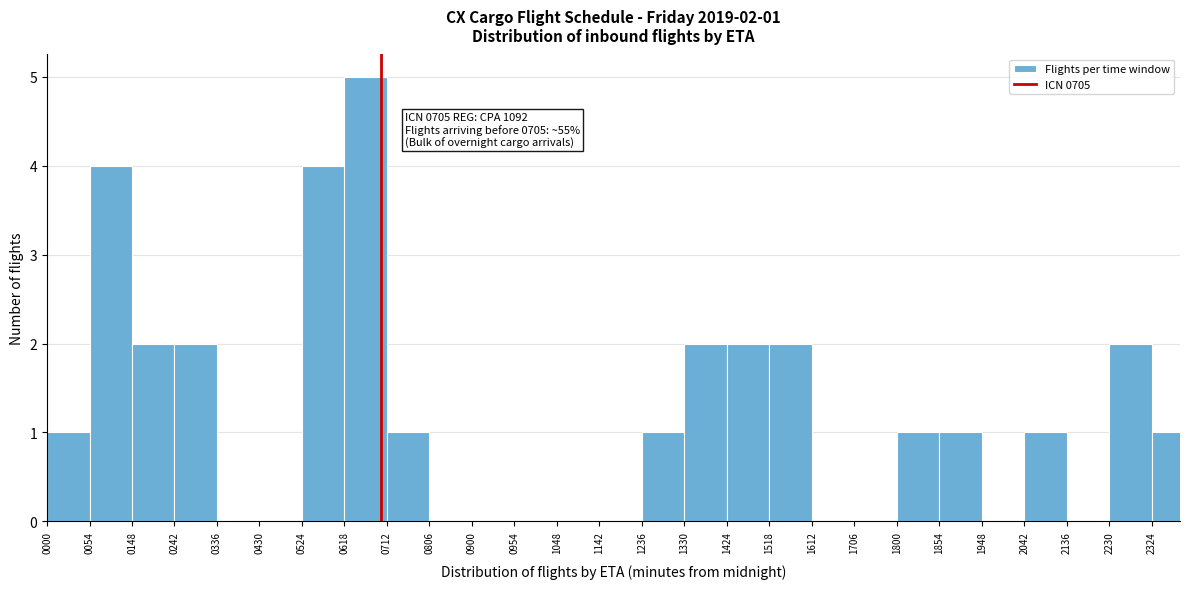

Reading right to left, extract all data points from this chart.

2324=1	2230=2	2136=0	2042=1	1948=0	1854=1	1800=1	1706=0	1612=0	1518=2	1424=2	1330=2	1236=1	1142=0	1048=0	0954=0	0900=0	0806=0	0712=1	0618=5	0524=4	0430=0	0336=0	0242=2	0148=2	0054=4	0000=1